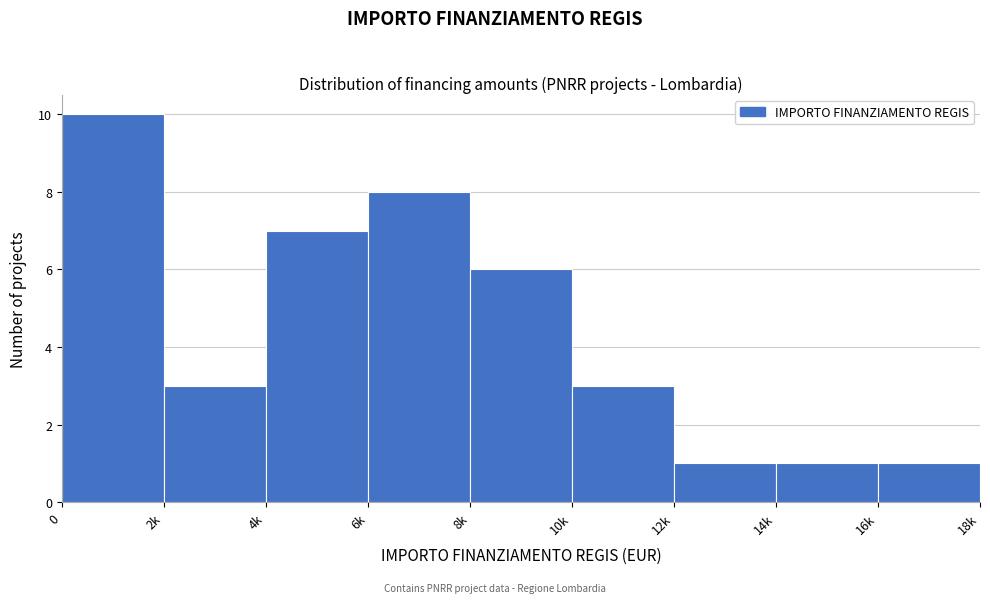

Reading left to right, transcribe all the data shown in this chart.

0=10	2k=3	4k=7	6k=8	8k=6	10k=3	12k=1	14k=1	16k=1